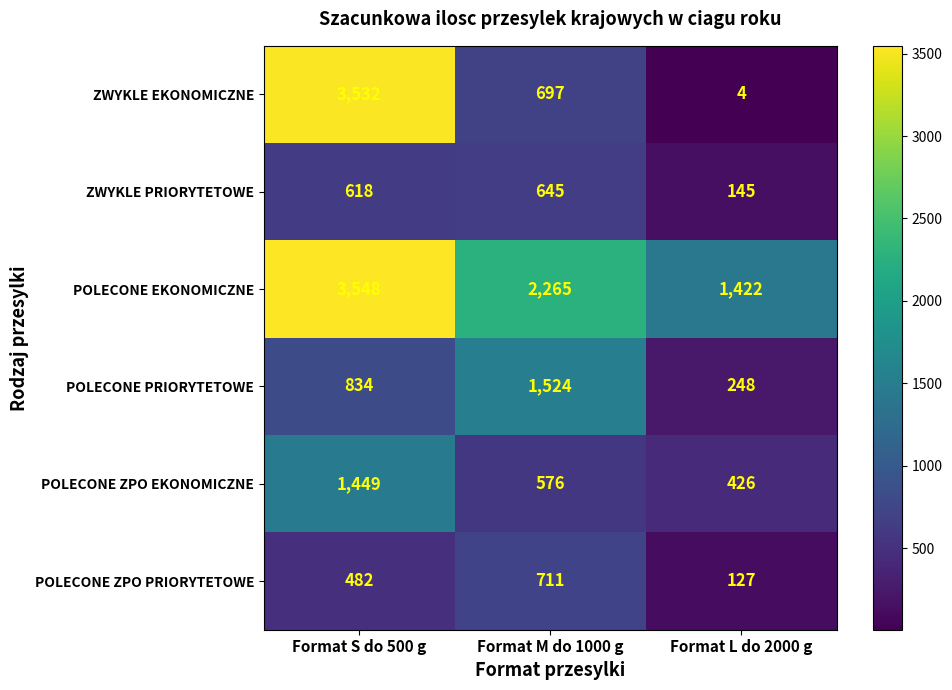

What is the difference between the maximum and second lowest values in the POLECONE EKONOMICZNE series?

1283